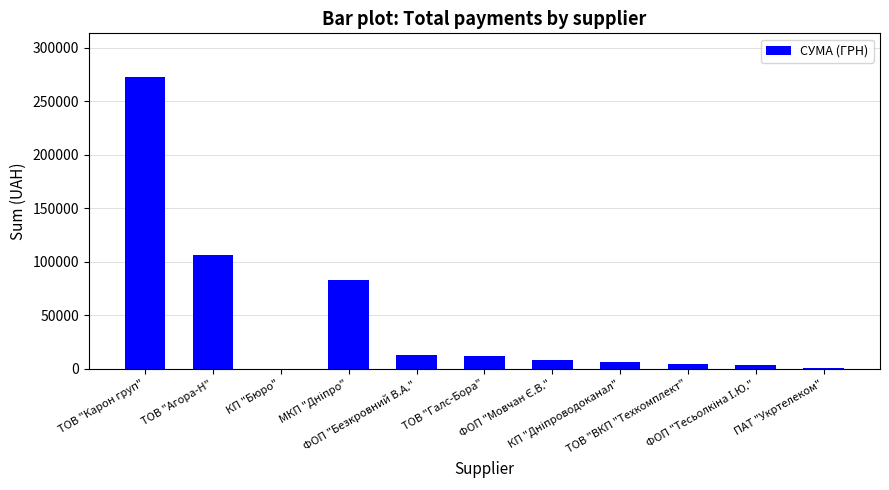

What is the approximate value at КП "Бюро"?

84.5